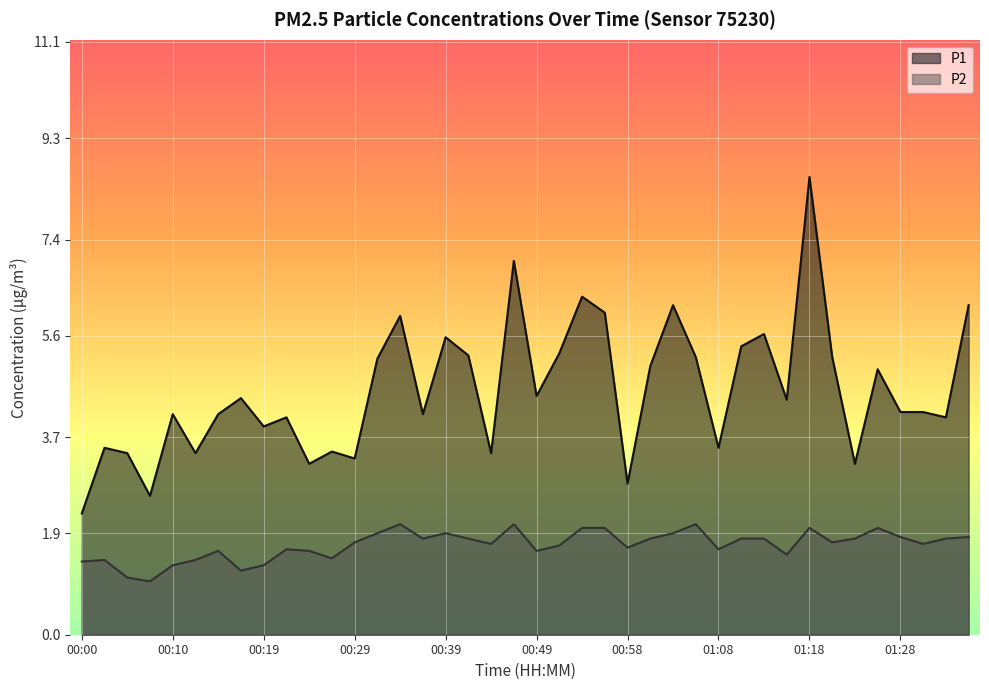

True or false: P2 and P1 intersect in this chart.

False